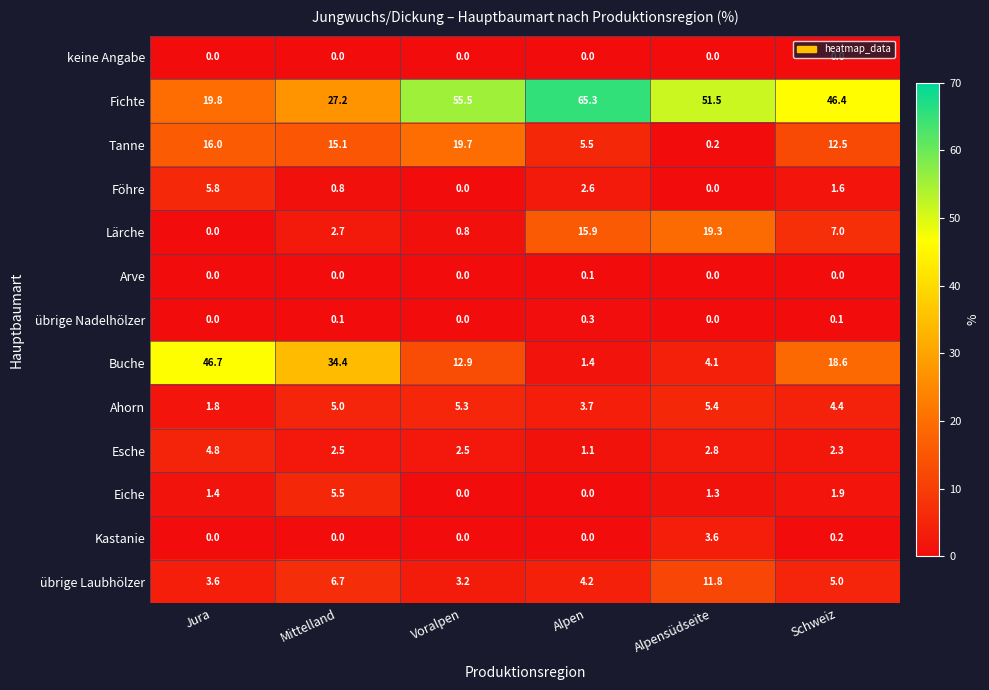

What is the average value of the Lärche series?

7.6